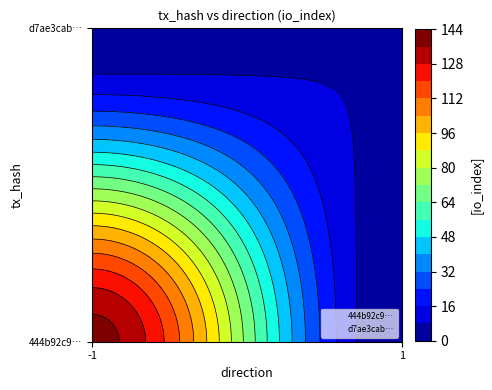

At -1, list the series in order from smallest to largest.

d7ae3cab…, 444b92c9…